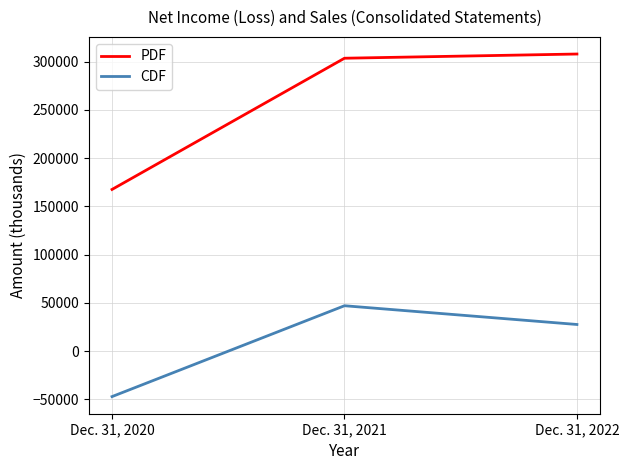

The PDF series shows 303557 at Dec. 31, 2021. True or false?

True